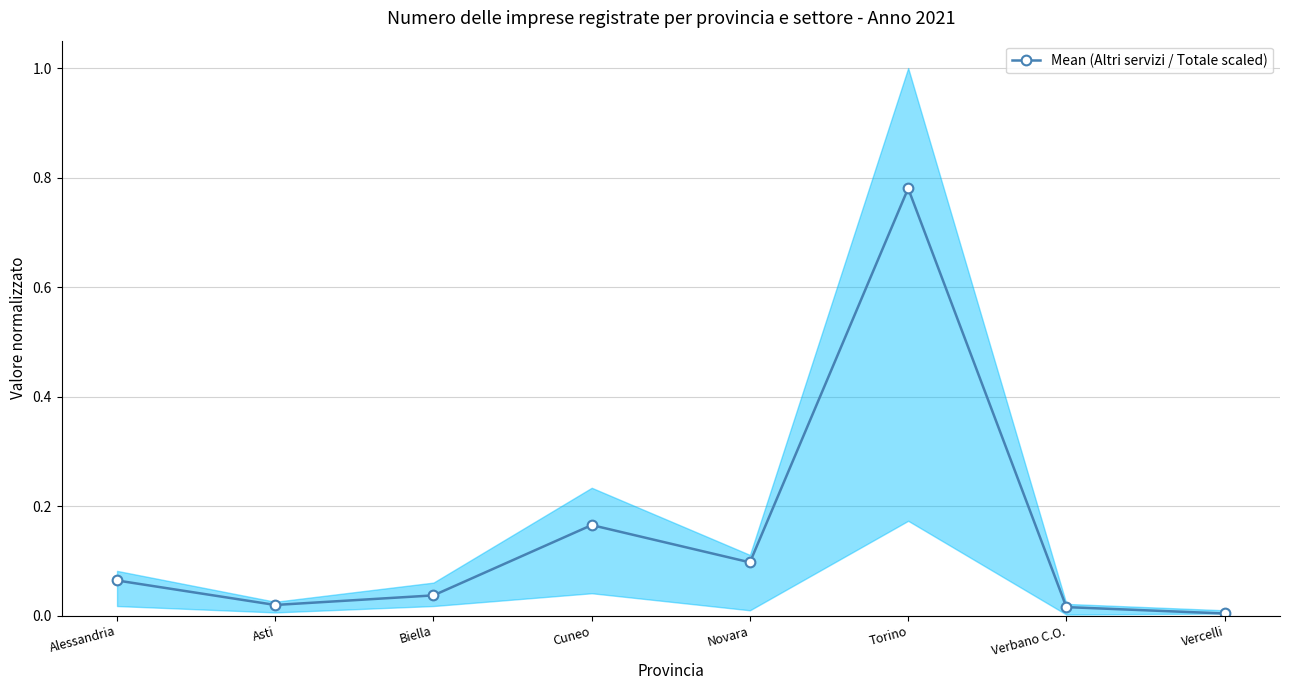

Which has a higher value, Asti or Cuneo?

Cuneo